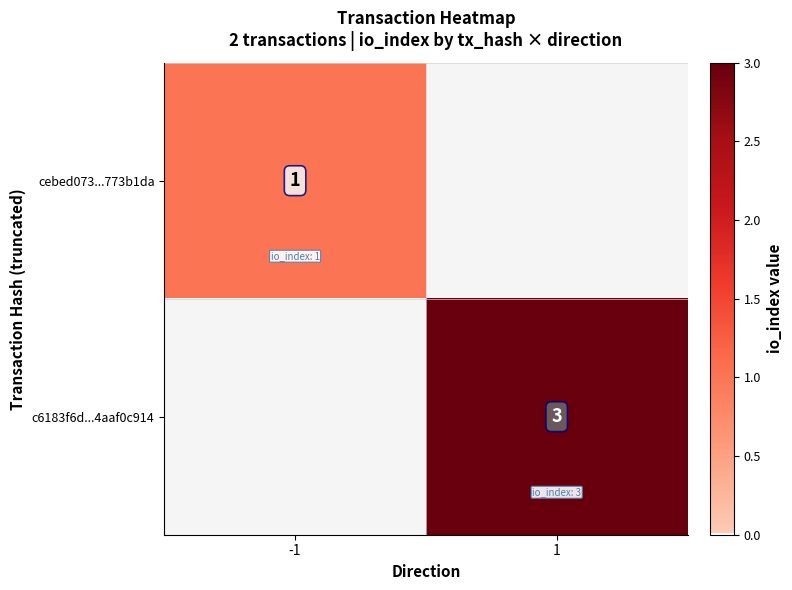

True or false: c6183f6d...4aaf0c914 has a value of 1.3 at 1.

False